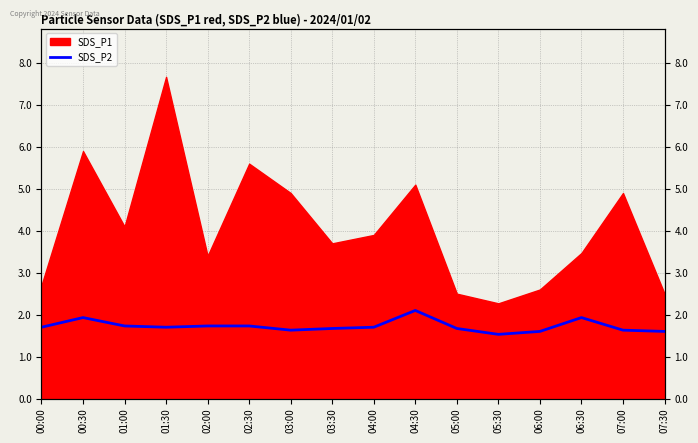

How many lines are shown in the chart?

1